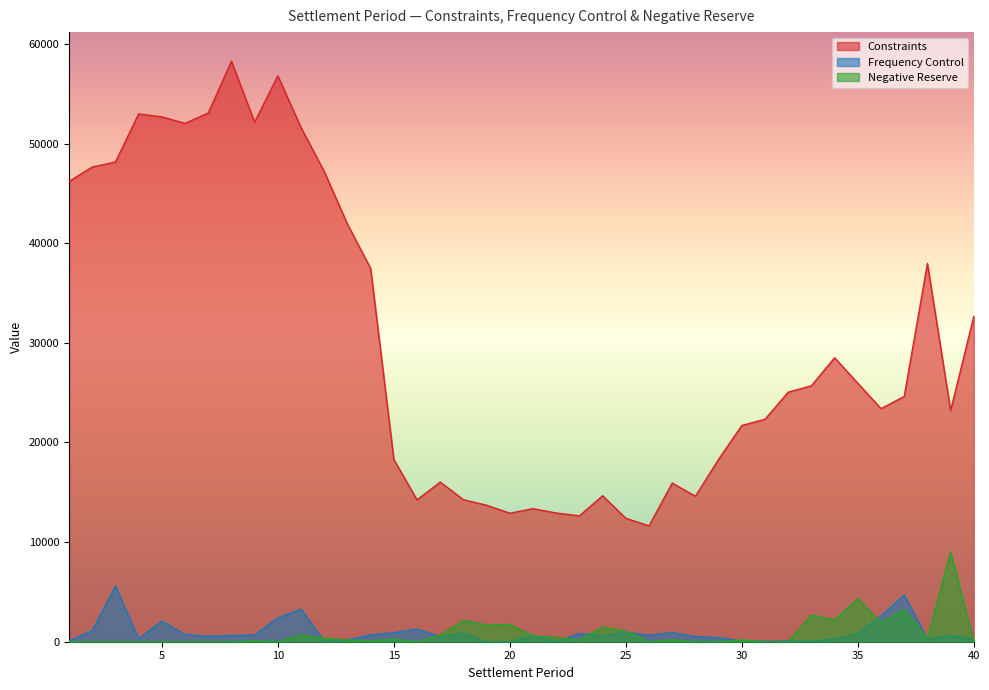

Is the value of Constraints at 20 greater than the value of Negative Reserve at 32?

Yes